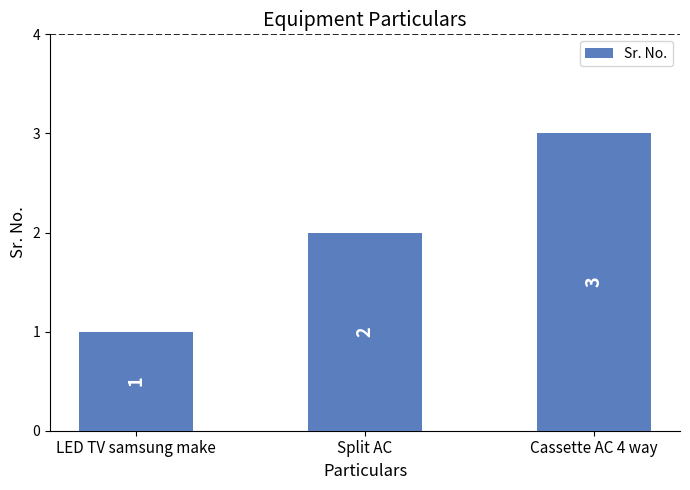

What is the sum of all values?

6